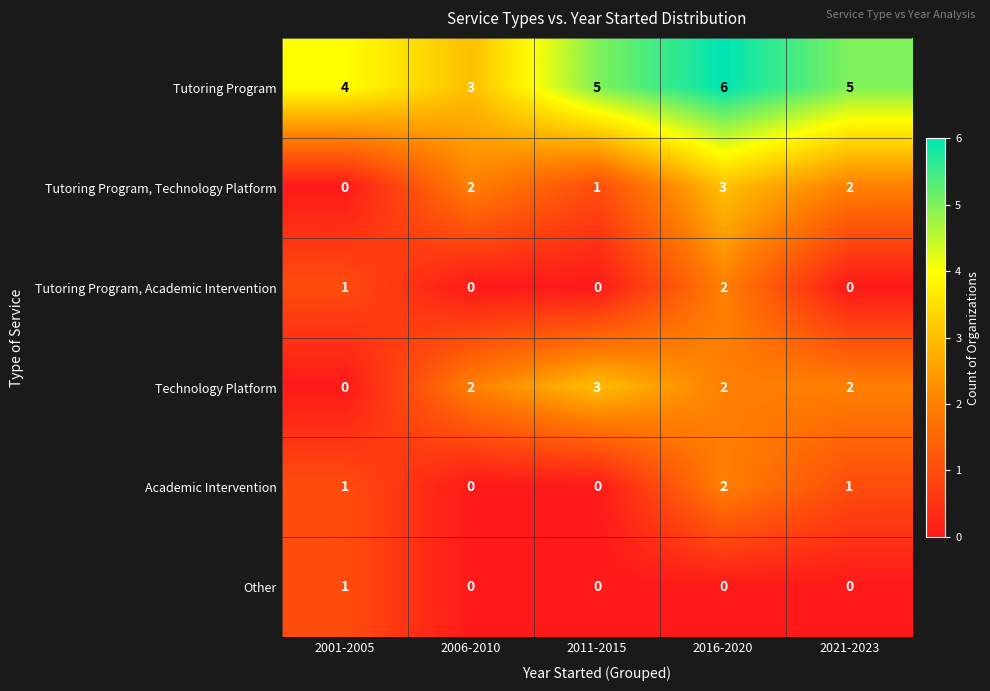

How many data points in Technology Platform are less than 2?

1